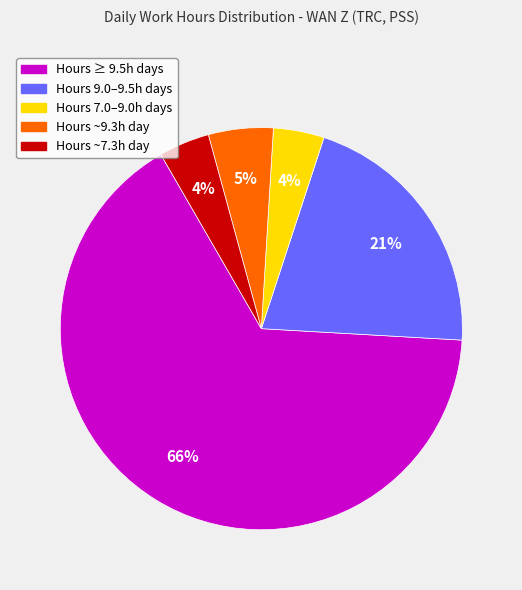

To the nearest percent, what is the average slice percentage?

20%